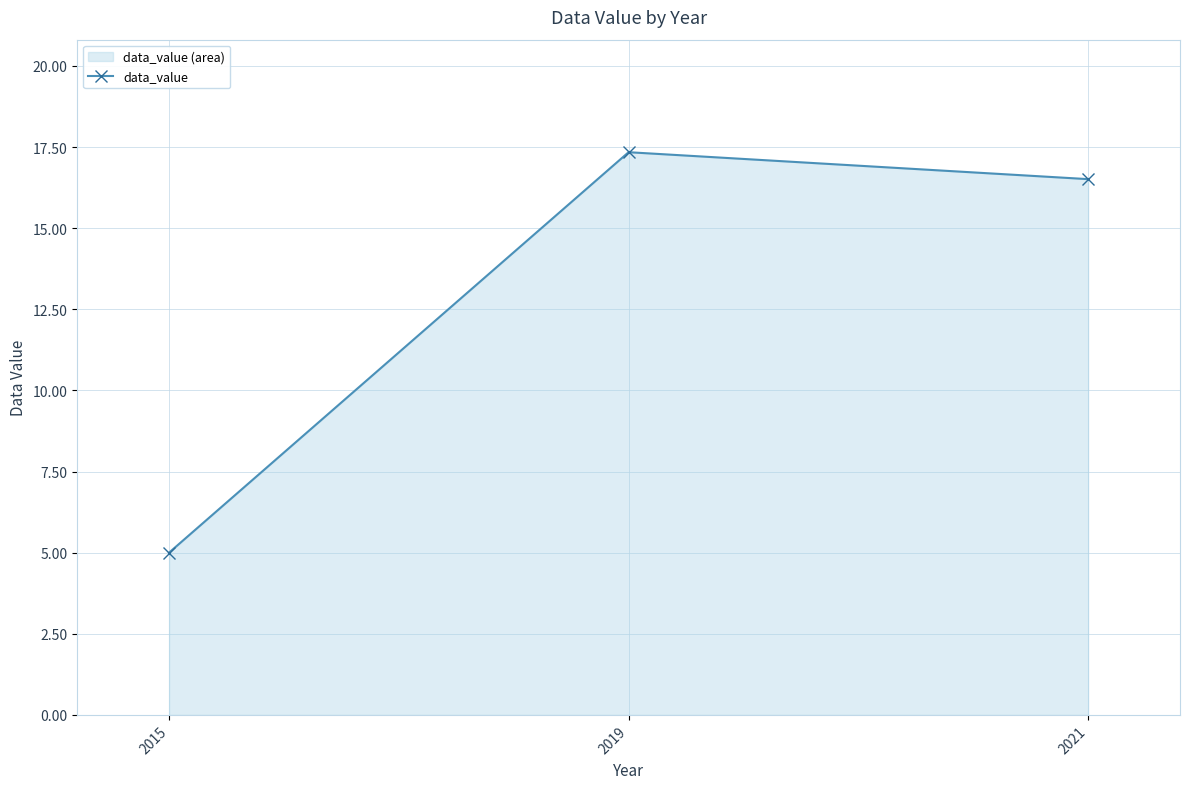

The chart shows a value of 6.4 at 2021. True or false?

False